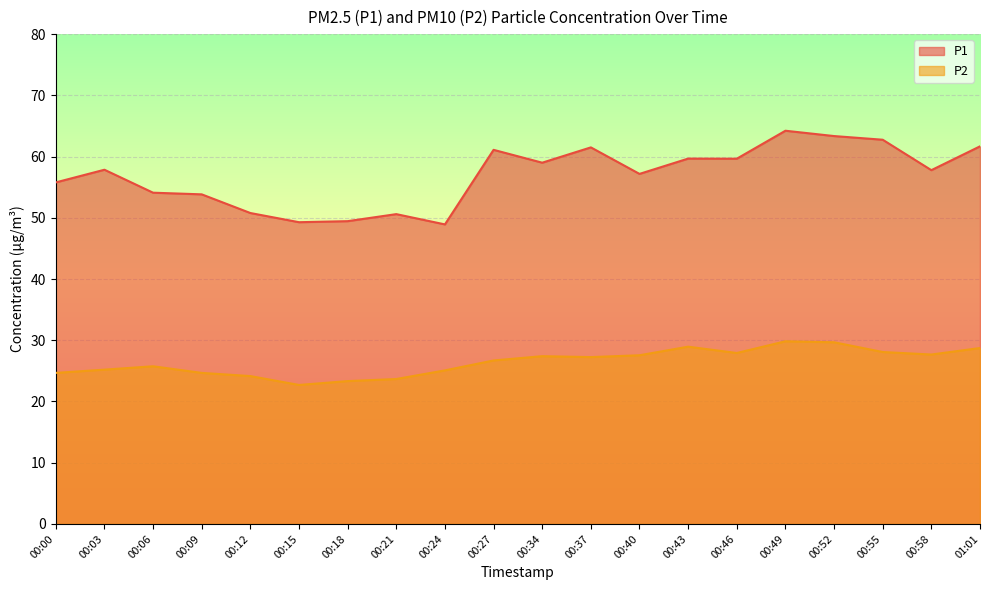

What is the total value across all series at 00:52?

93.0